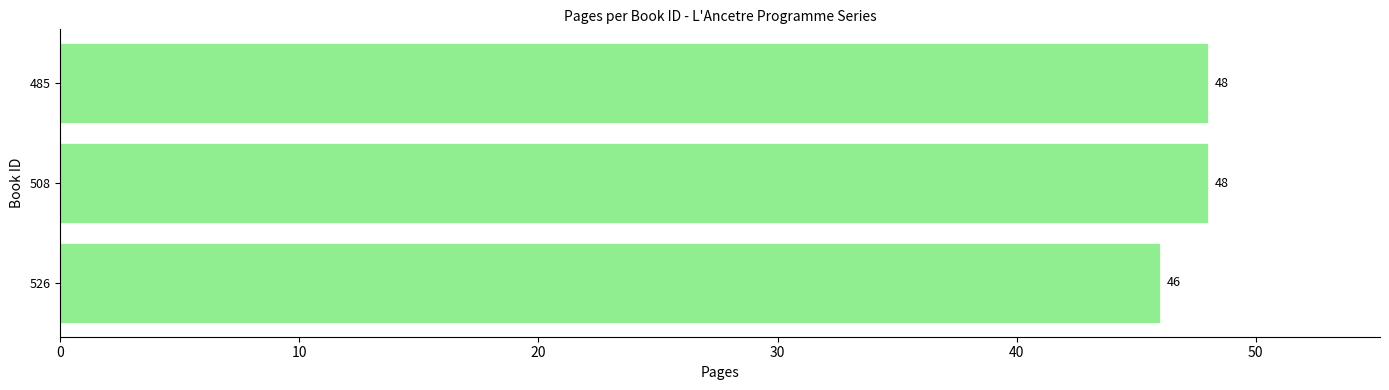

The value at 526 is 82. True or false?

False